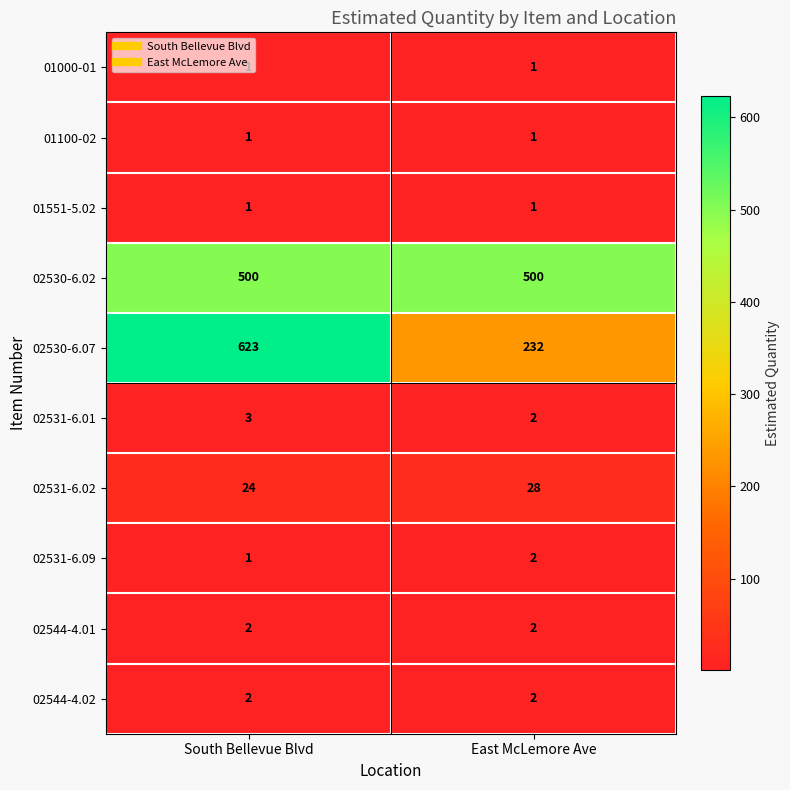

What is the sum of the 02531-6.01 values at East McLemore Ave and South Bellevue Blvd?

5